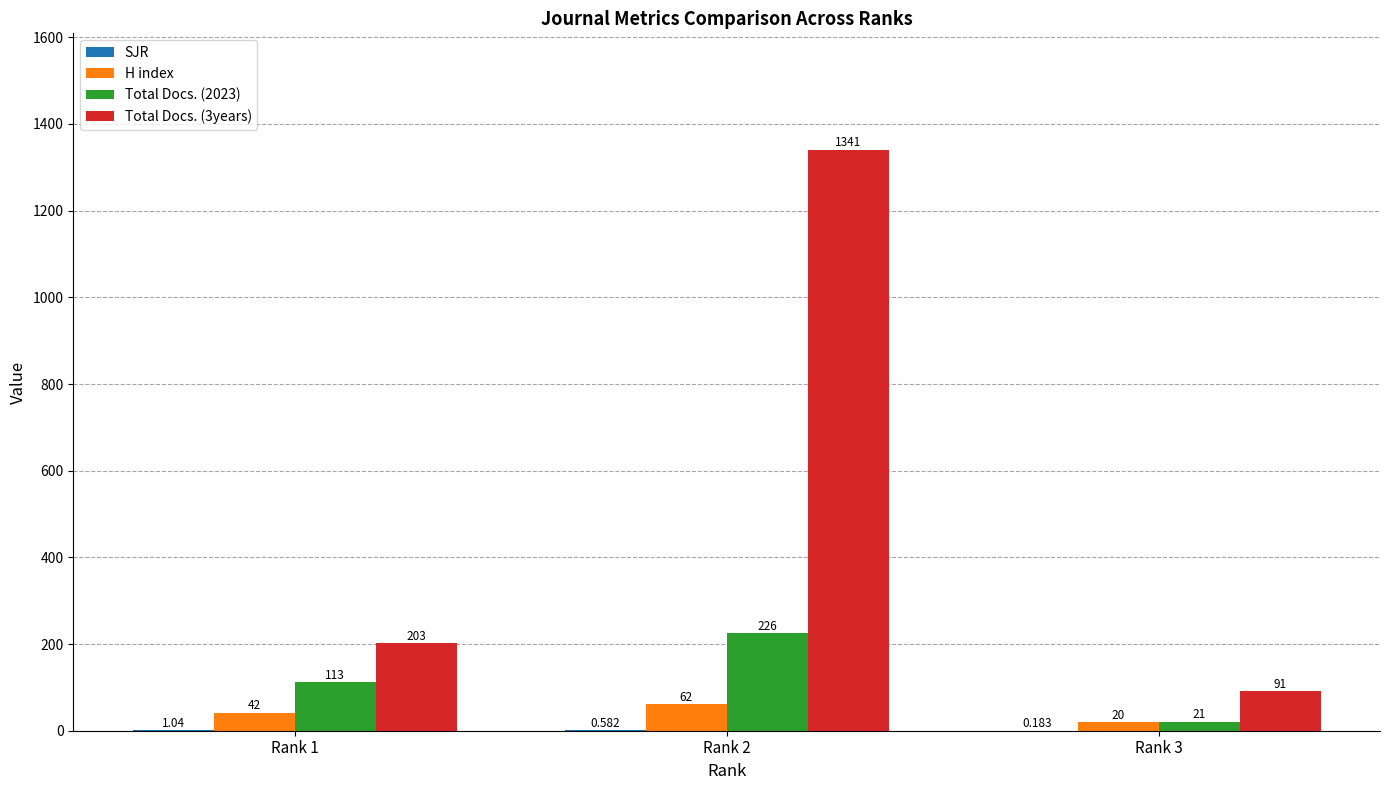

List the series in order of their peak value, highest first.

Total Docs. (3years), Total Docs. (2023), H index, SJR